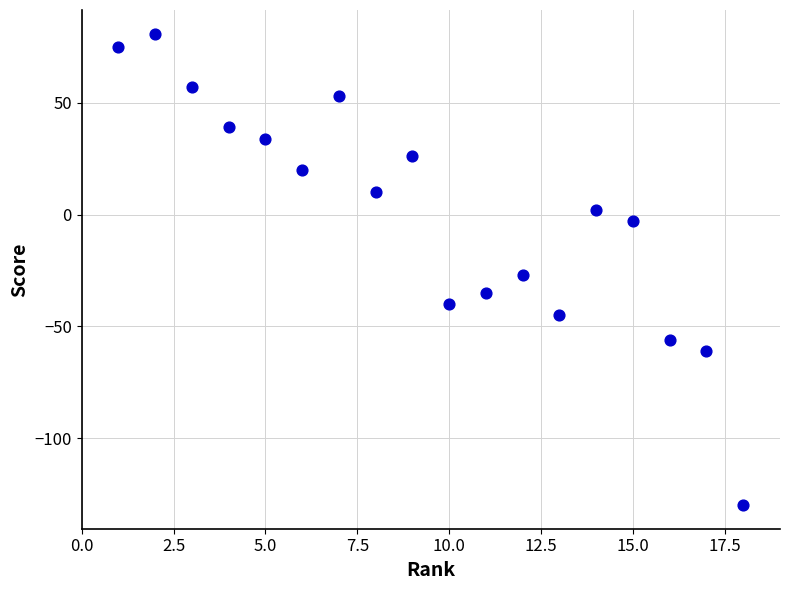

What Y value in the scatter plot is closest to -24?

-27